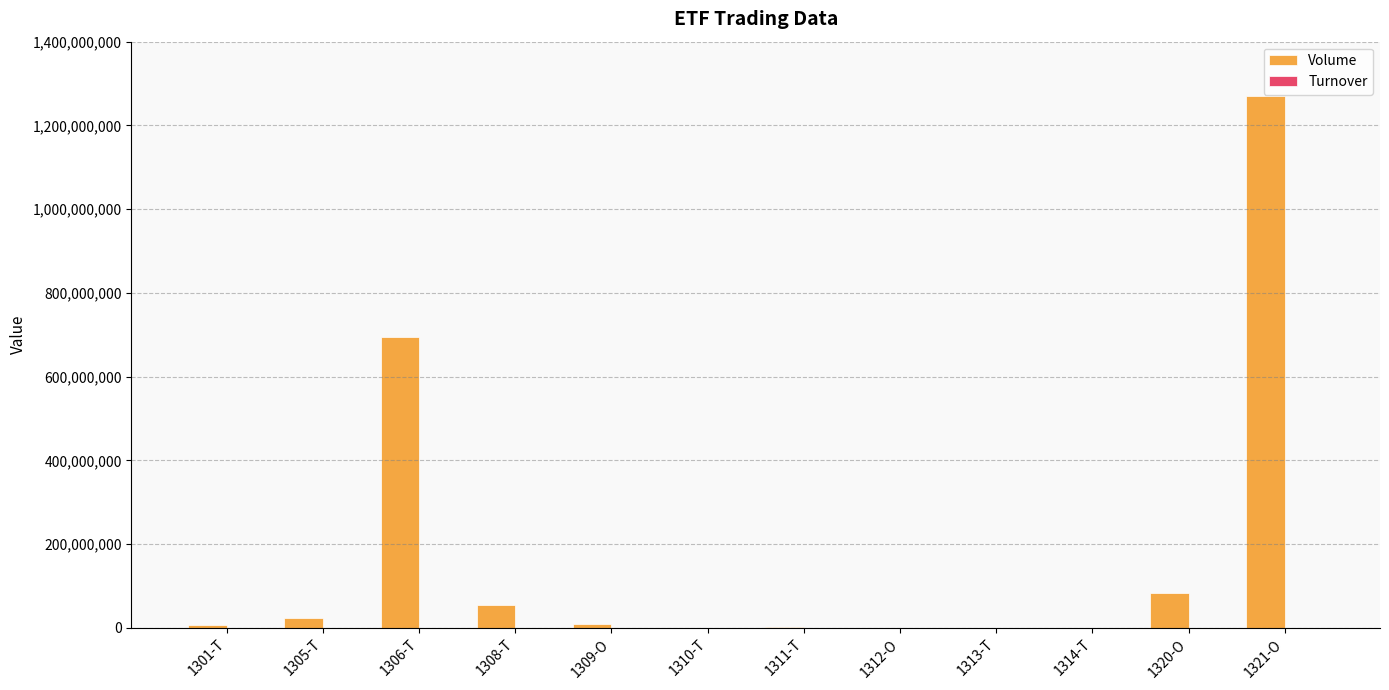

The value of Volume at 1321-O is 1269378220. True or false?

True